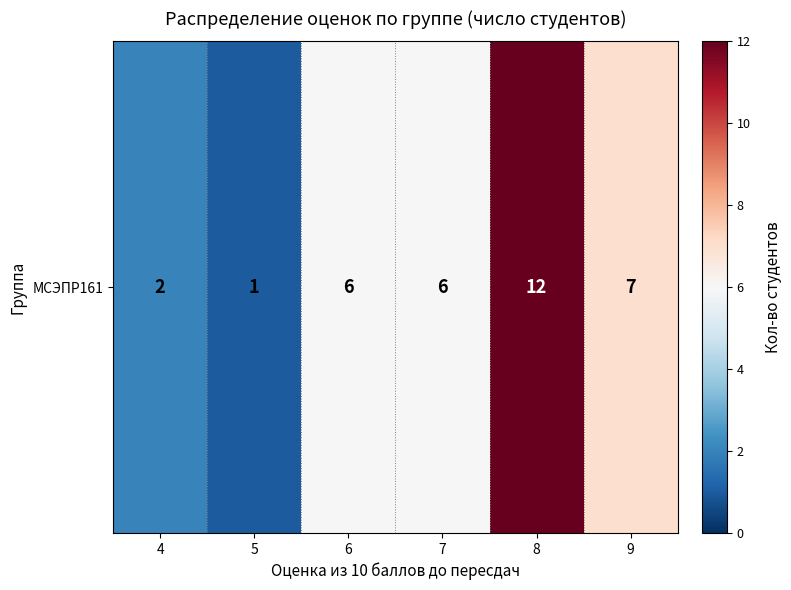

What is the sum of the values at 5 and 4?

3